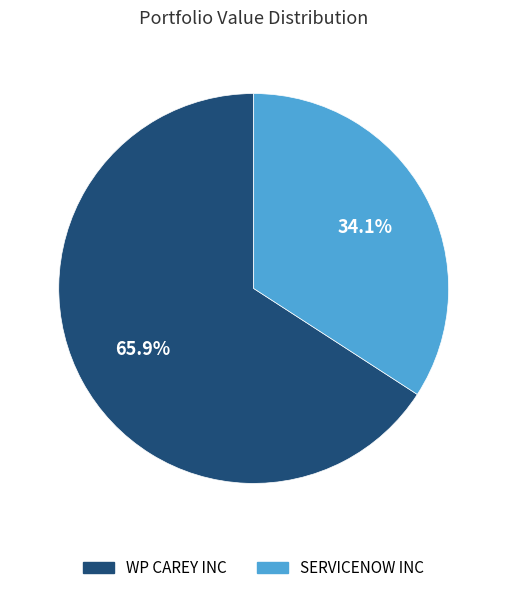

Approximately how many times larger is the value at WP CAREY INC compared to SERVICENOW INC?

1.9